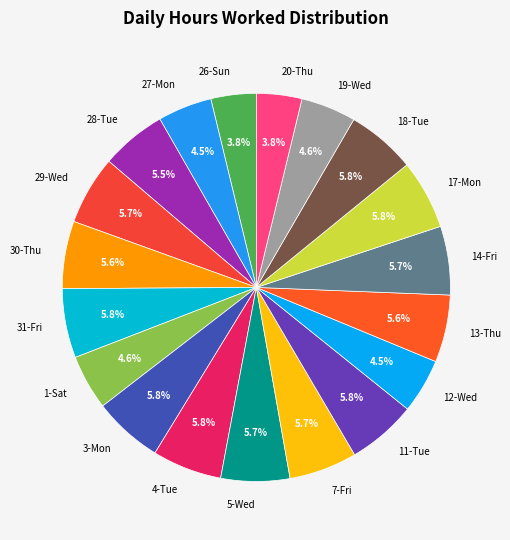

To the nearest percent, what percentage of the pie is 17-Mon?

6%